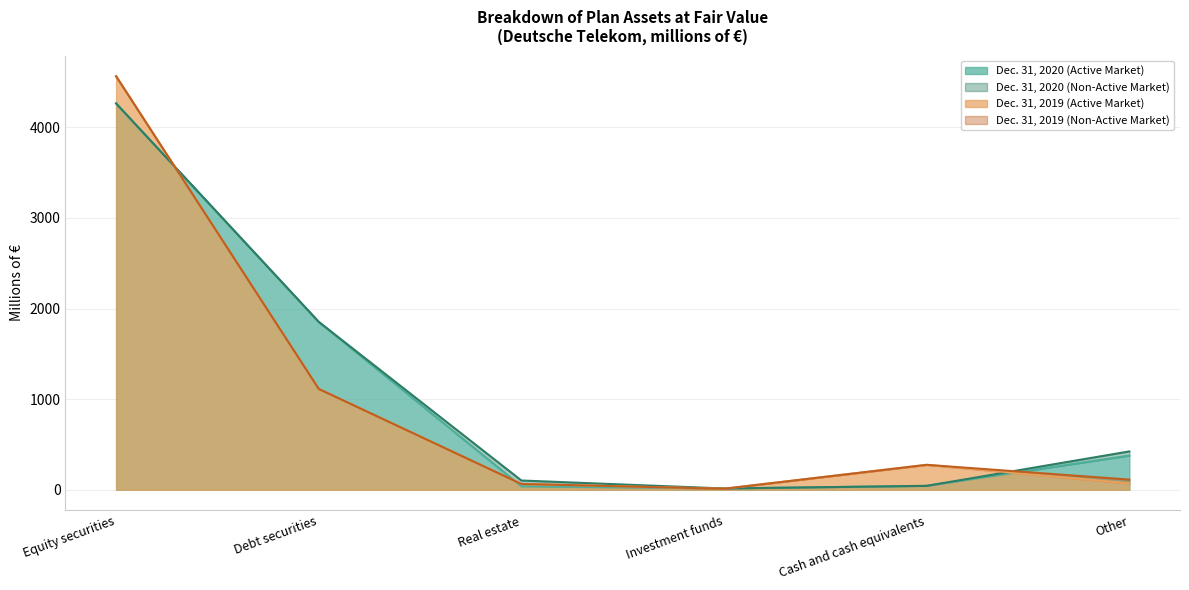

What is the difference between the Dec. 31, 2019 (Active Market) values at Equity securities and Debt securities?

3451